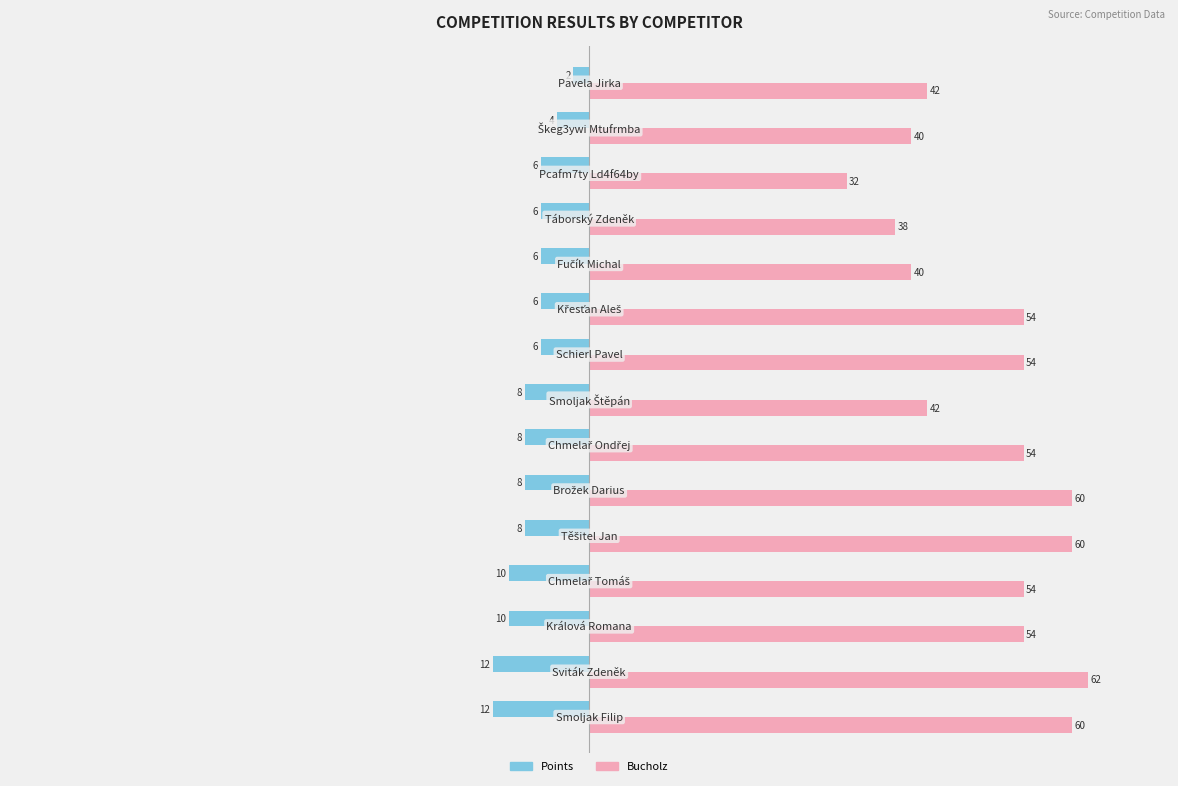

Which series has the largest total across all categories?

Bucholz